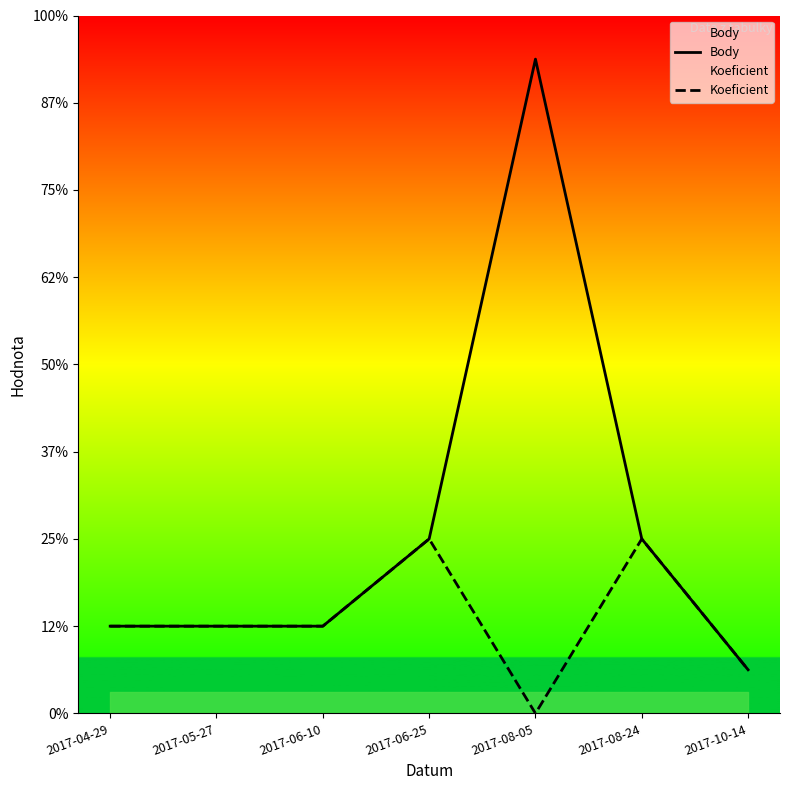

How many values in the Koeficient series are below 2?

2